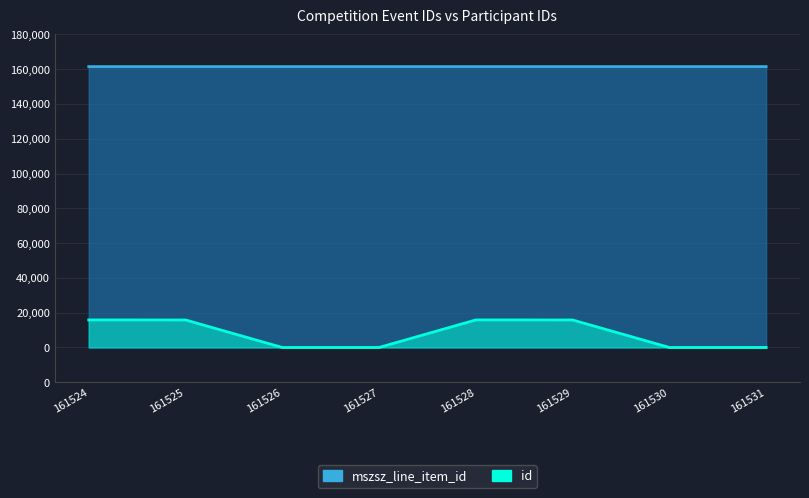

Which series has the largest total across all categories?

mszsz_line_item_id